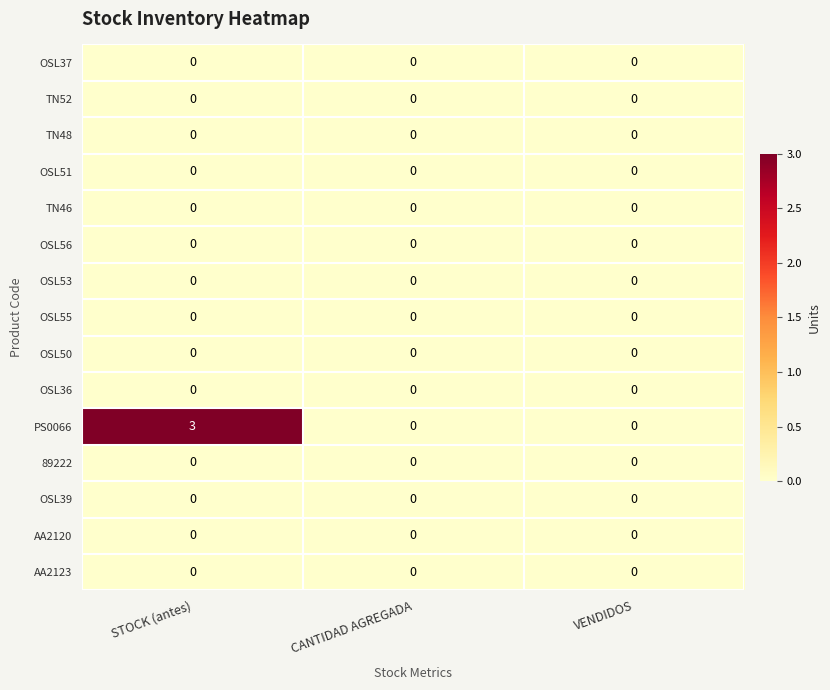

What is the highest value of the PS0066 series?

3